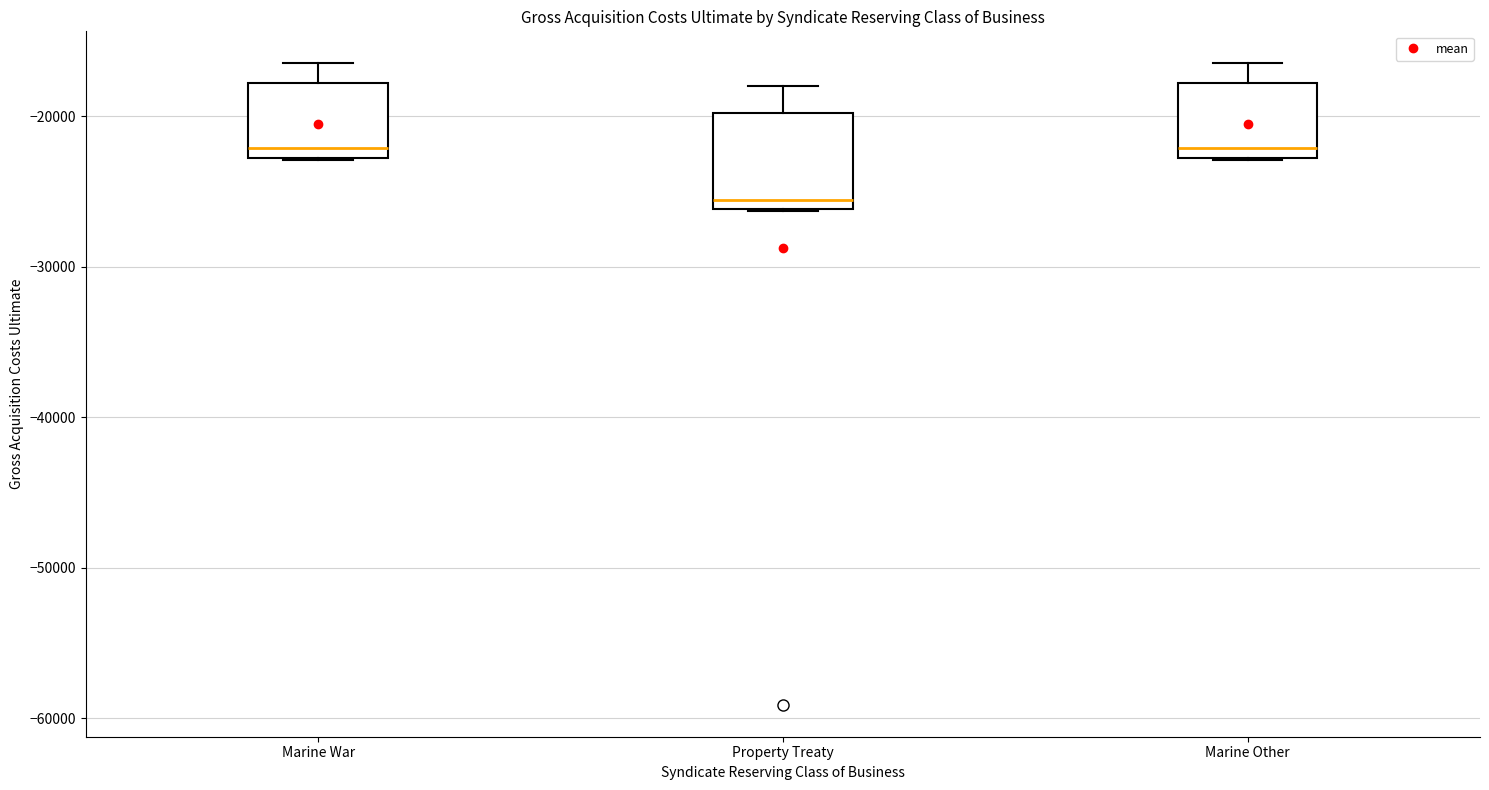

Reading left to right, transcribe this box plot: for each box, give where its median line is, the range the box spans, and where its two whiskers end, as read against the y-axis. The values are not printed on the chart, so give them approximately, as read against the axis.

Marine War: median -22000, box -23000 to -18000, whiskers -23000 to -16000
Property Treaty: median -26000 (just above the box's lower edge), box -26000 to -20000, whiskers -26000 to -18000
Marine Other: median -22000, box -23000 to -18000, whiskers -23000 to -16000